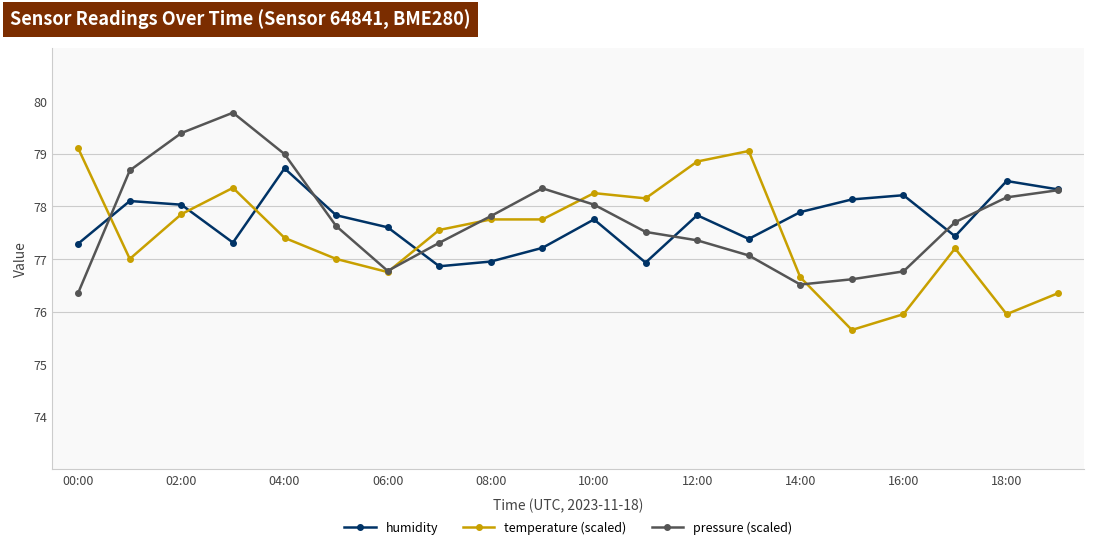

What is the smallest value displayed?

75.7